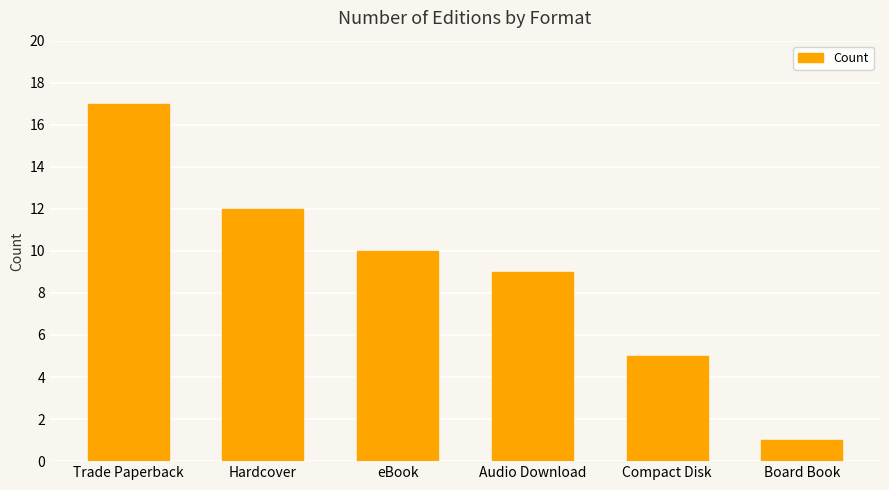

Where is the data nearest to the value 9?

Audio Download